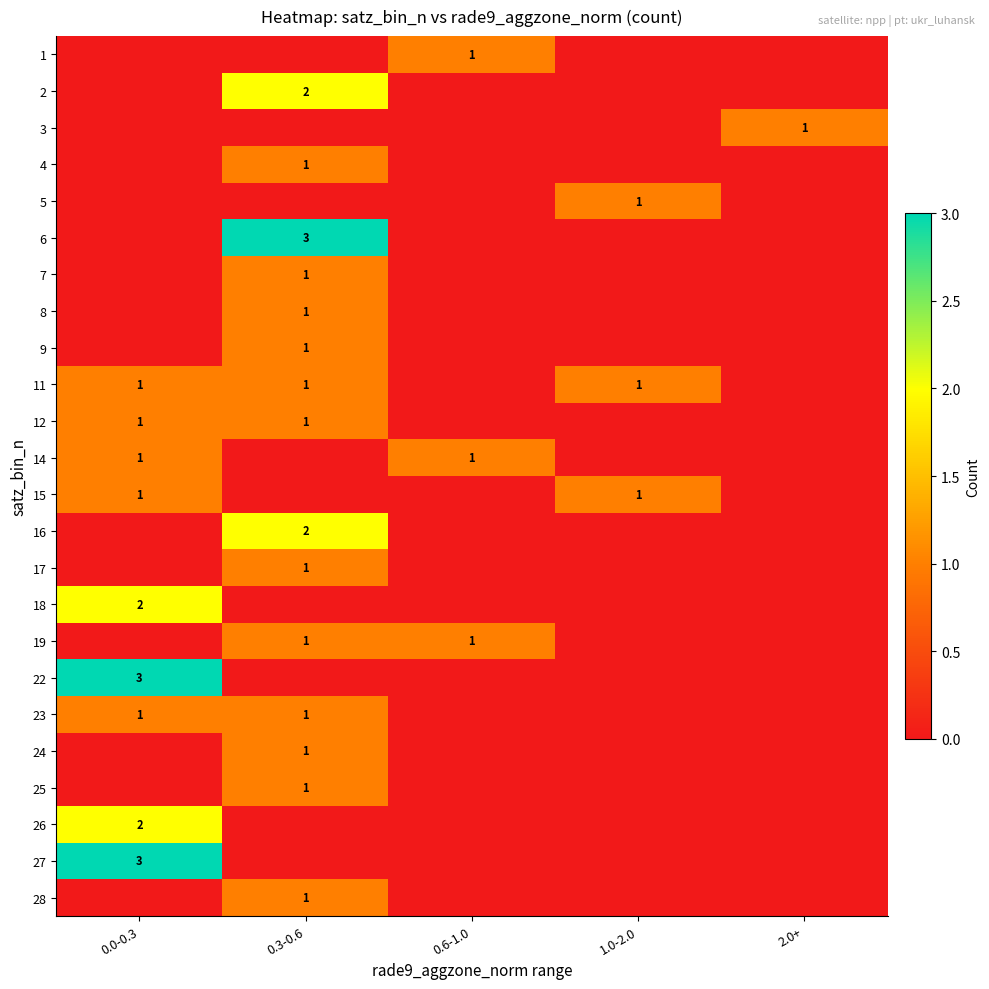

True or false: 27 has a value of 5 at 0.0-0.3.

False